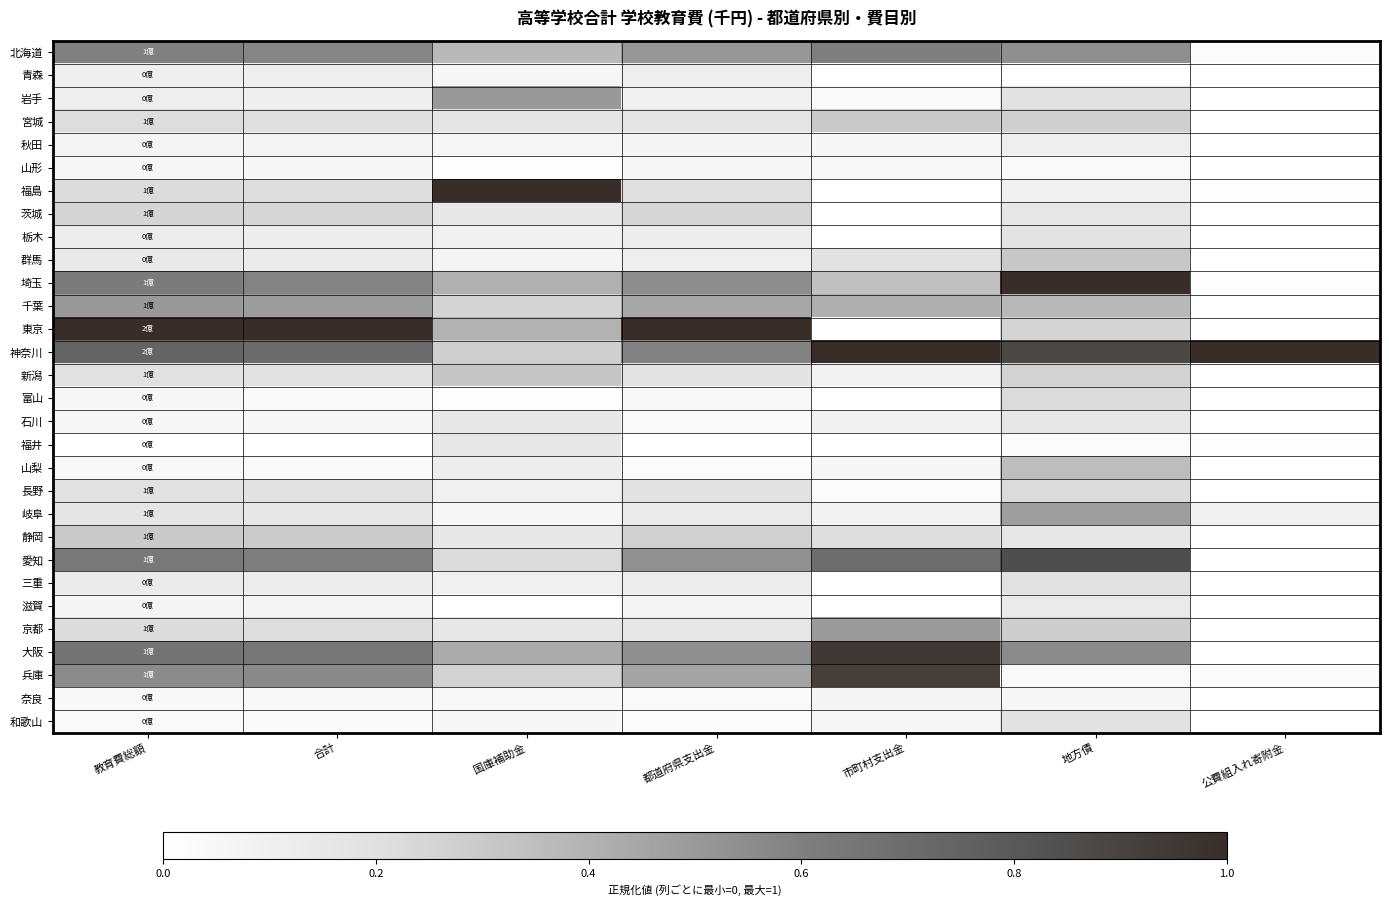

Which has a higher value, 地方債 or 国庫補助金?

地方債